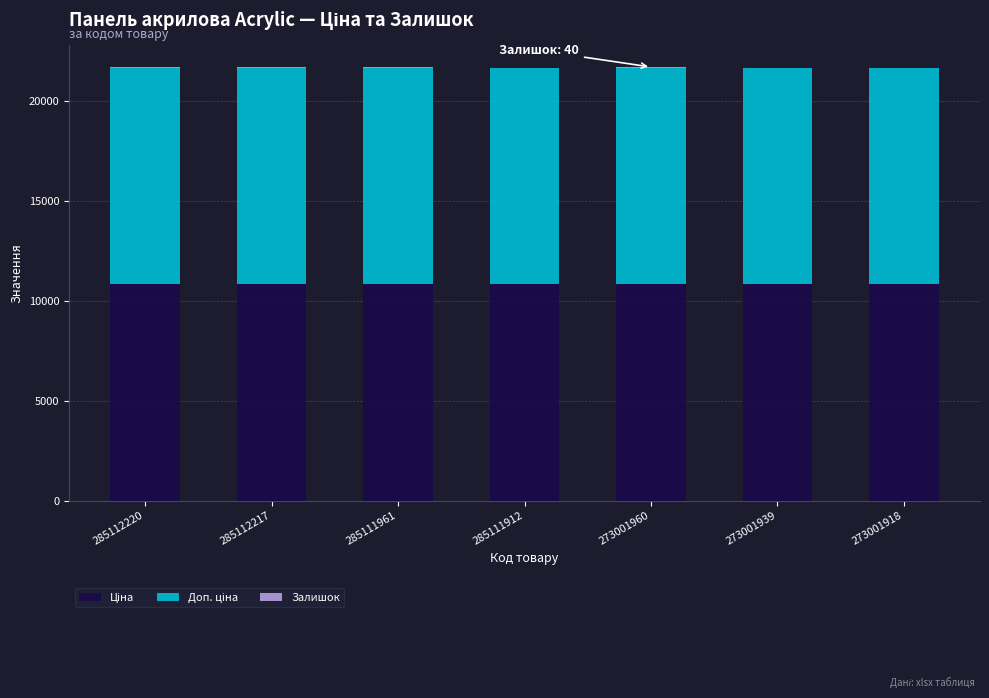

Count the number of categories in the chart.

7